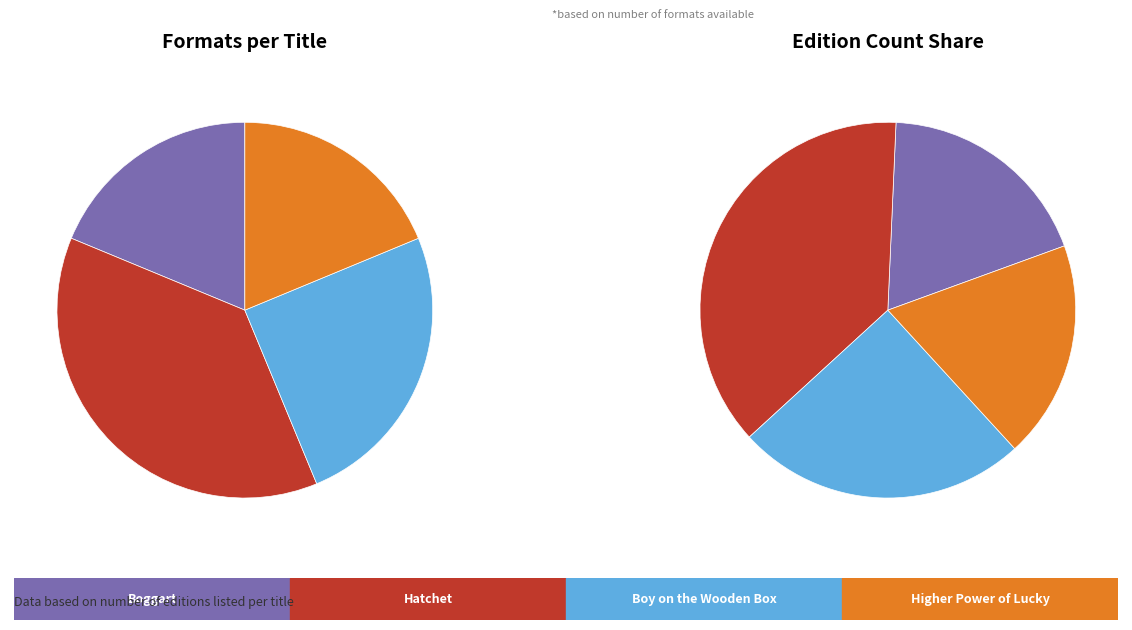

To the nearest percent, what portion does Boy on the Wooden Box represent?

25%